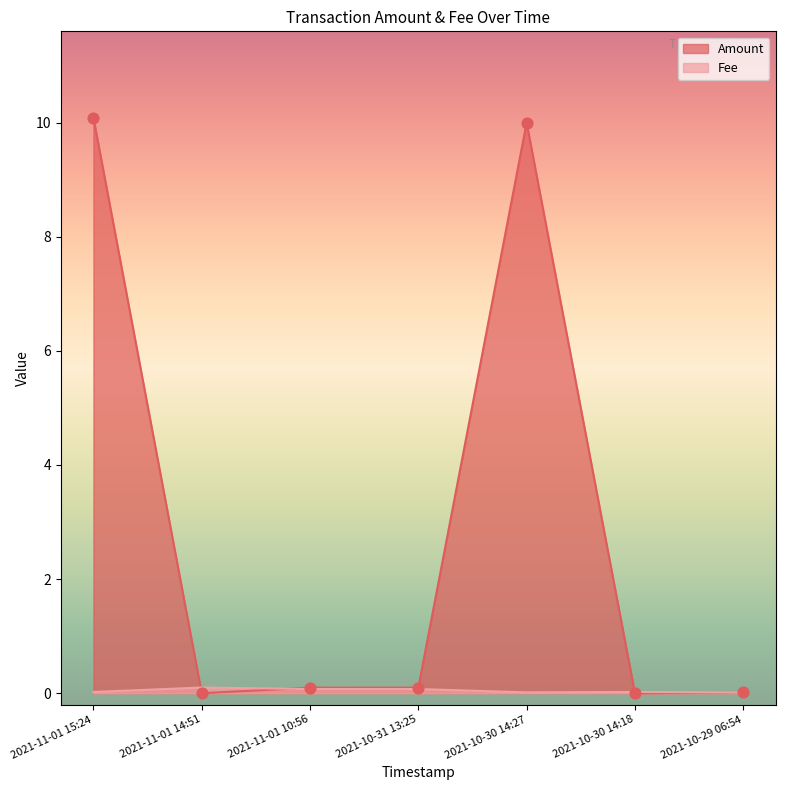

Which series has the largest total across all categories?

Amount